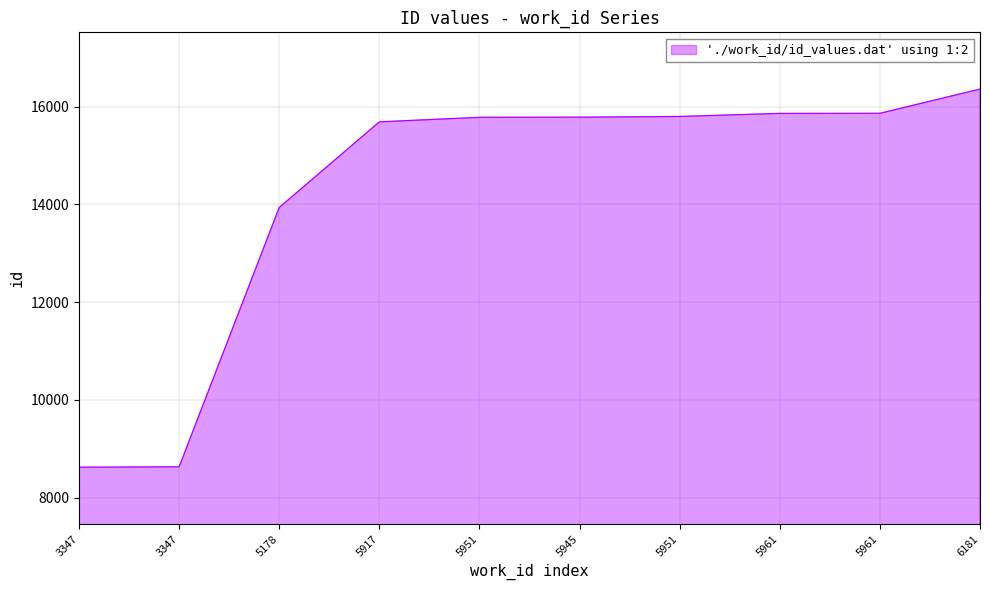

Does the chart have visible grid lines?

Yes